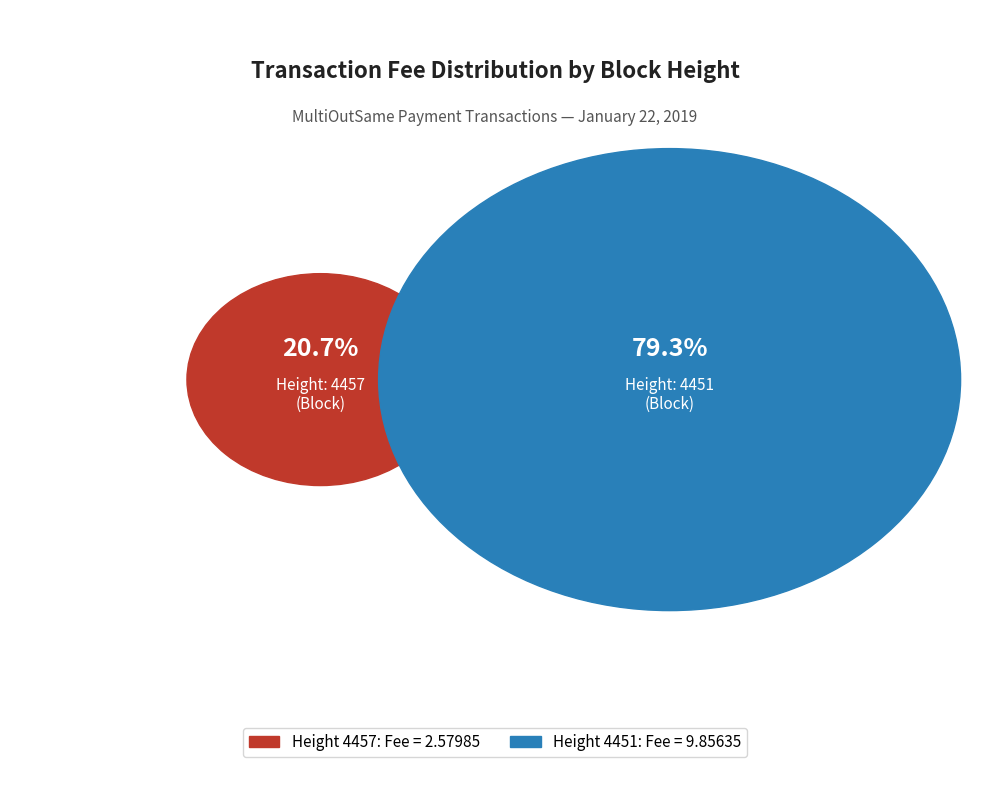

Which has a higher value, 4451 or 4457?

4451